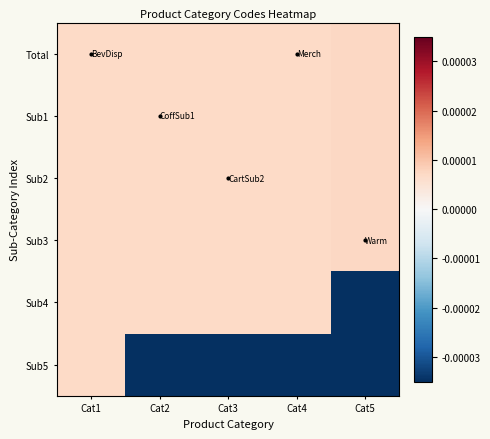

Reading left to right, list all the values displayed in this chart.

Total: Cat1=0.0	Cat2=0.0	Cat3=0.0	Cat4=0.0	Cat5=0.0
Sub1: Cat1=0.0	Cat2=0.0	Cat3=0.0	Cat4=0.0	Cat5=0.0
Sub2: Cat1=0.0	Cat2=0.0	Cat3=0.0	Cat4=0.0	Cat5=0.0
Sub3: Cat1=0.0	Cat2=0.0	Cat3=0.0	Cat4=0.0	Cat5=0.0
Sub4: Cat1=0.0	Cat2=0.0	Cat3=0.0	Cat4=0.0	Cat5=-0.0
Sub5: Cat1=0.0	Cat2=-0.0	Cat3=-0.0	Cat4=-0.0	Cat5=-0.0